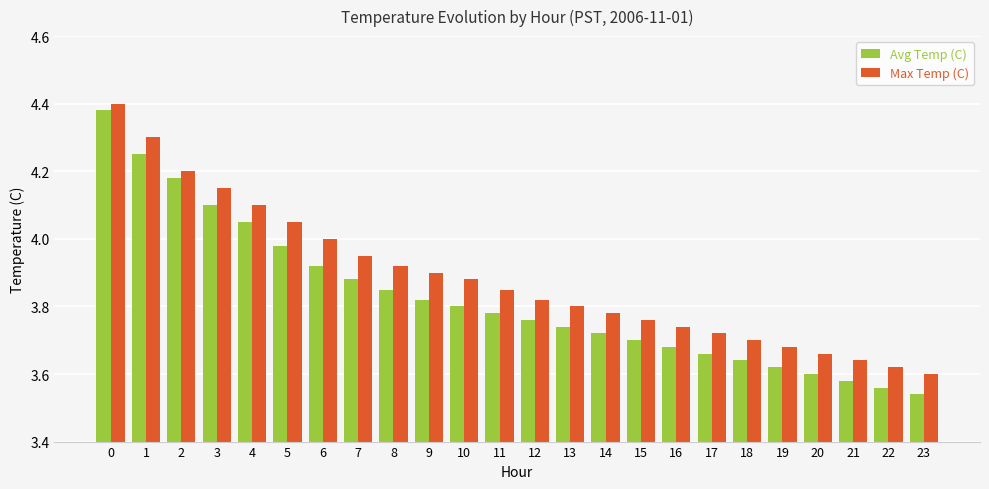

What is the difference between the maximum and minimum values in the Avg Temp (C) series?

0.8